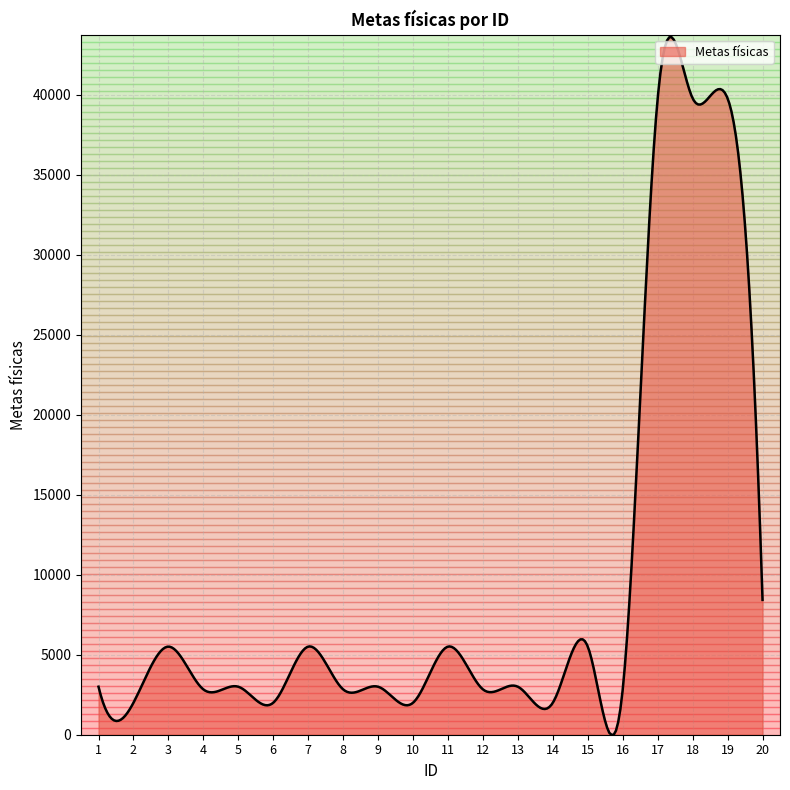

What is the greatest value displayed?

43605.1